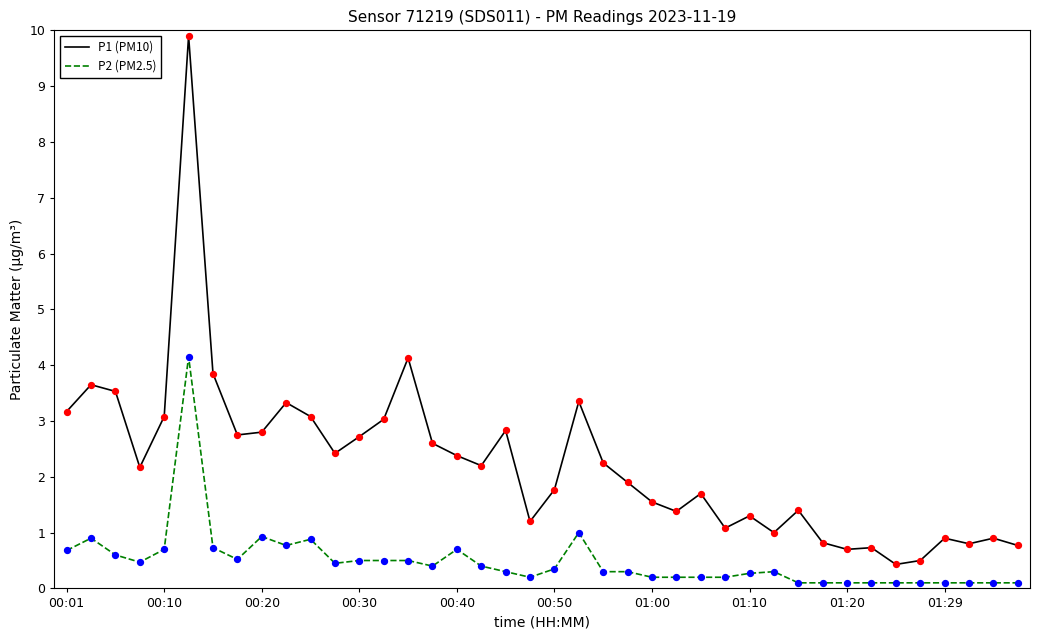

Which series has the widest spread of values?

P1 (PM10)